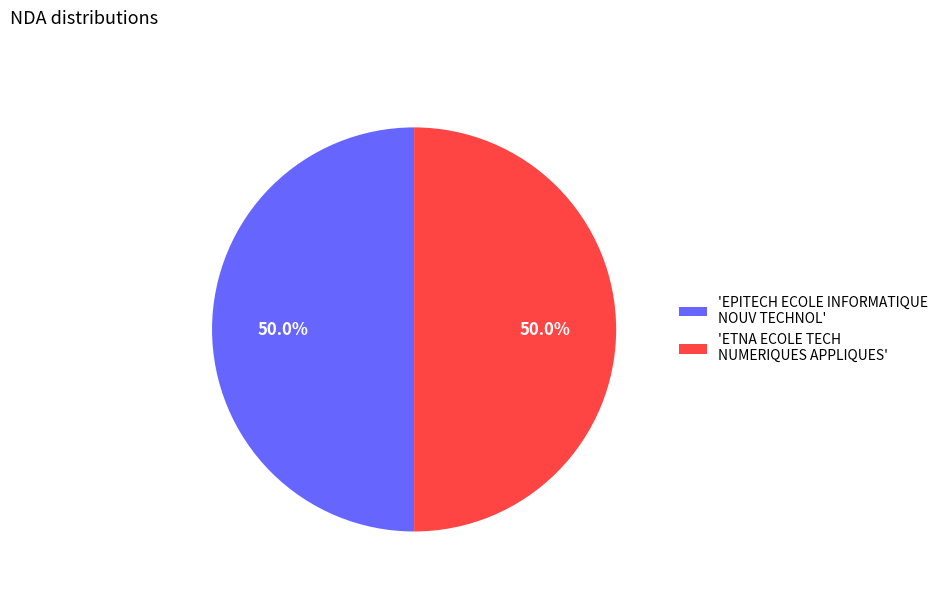

Count the number of slices in the pie.

2